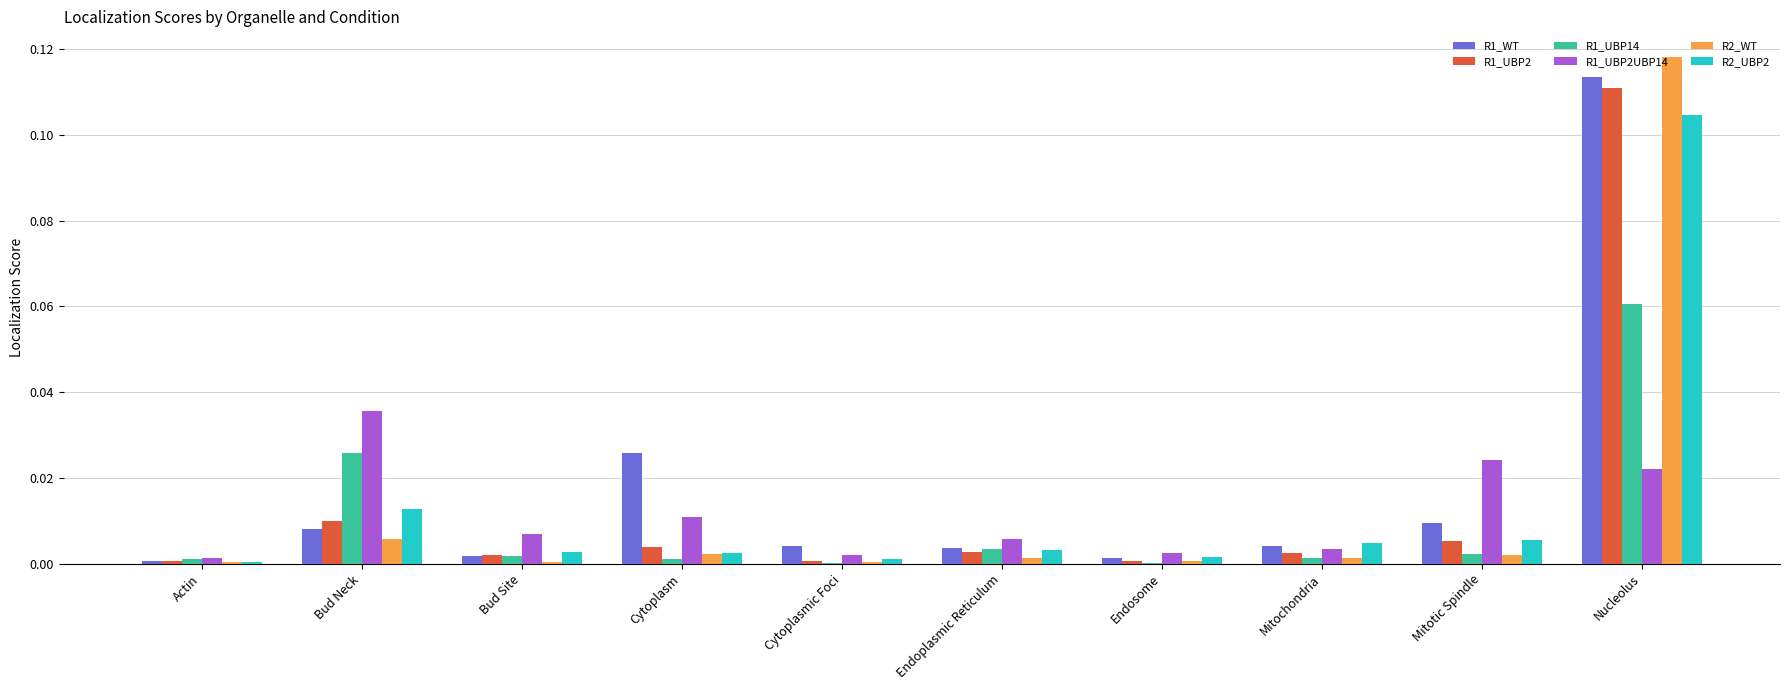

Count the number of data series in this chart.

6